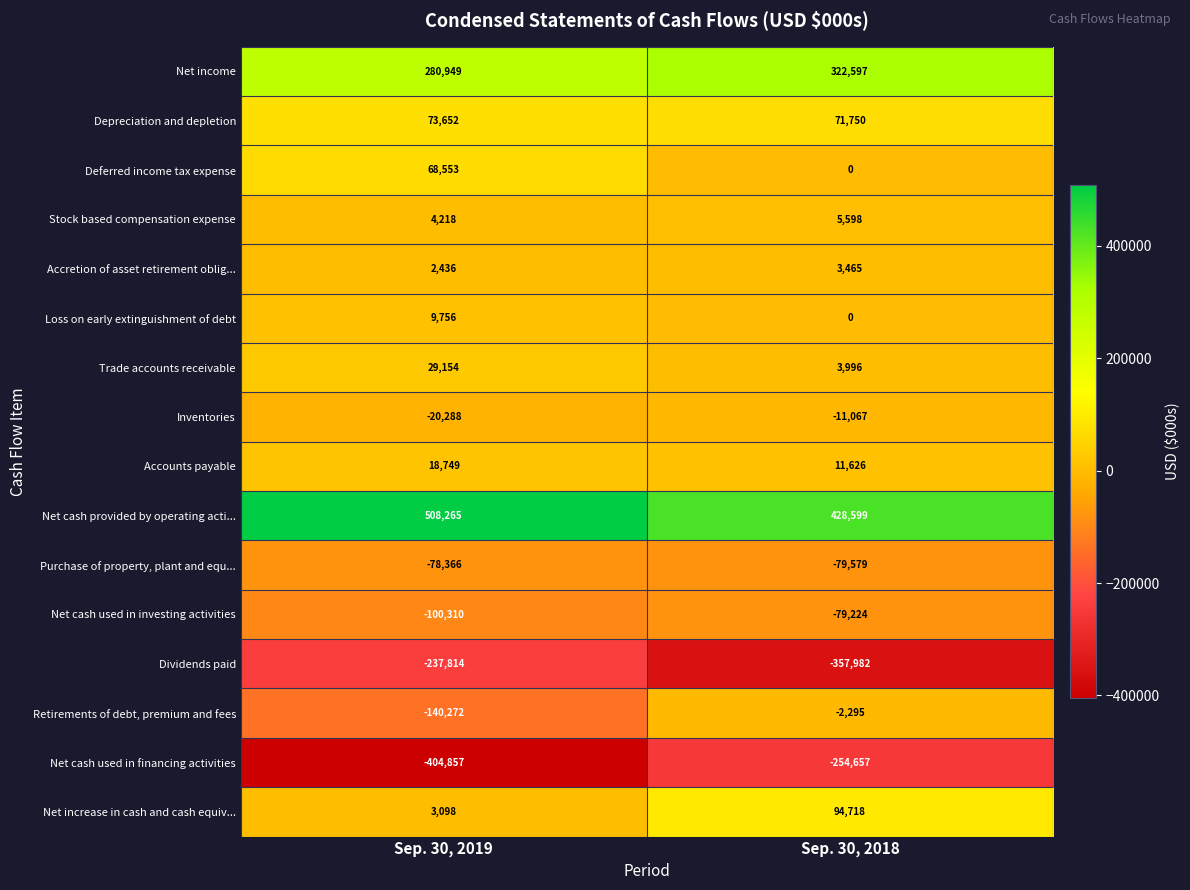

Rank the series at Sep. 30, 2019 from highest to lowest value.

Net cash provided by operating acti..., Net income, Depreciation and depletion, Deferred income tax expense, Trade accounts receivable, Accounts payable, Loss on early extinguishment of debt, Stock based compensation expense, Net increase in cash and cash equiv..., Accretion of asset retirement oblig..., Inventories, Purchase of property, plant and equ..., Net cash used in investing activities, Retirements of debt, premium and fees, Dividends paid, Net cash used in financing activities